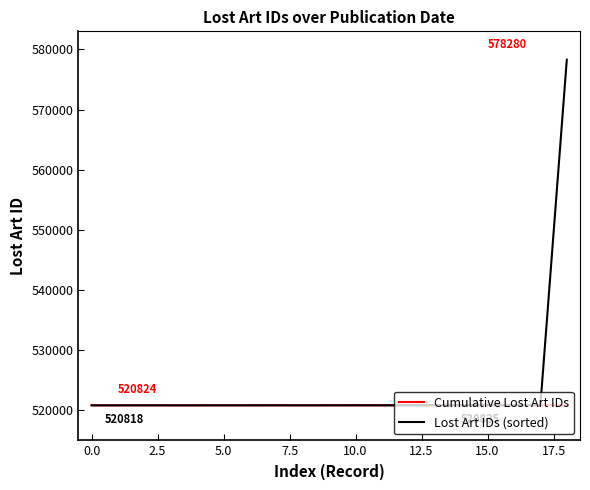

At how many categories does at least one series exceed 543372?

1